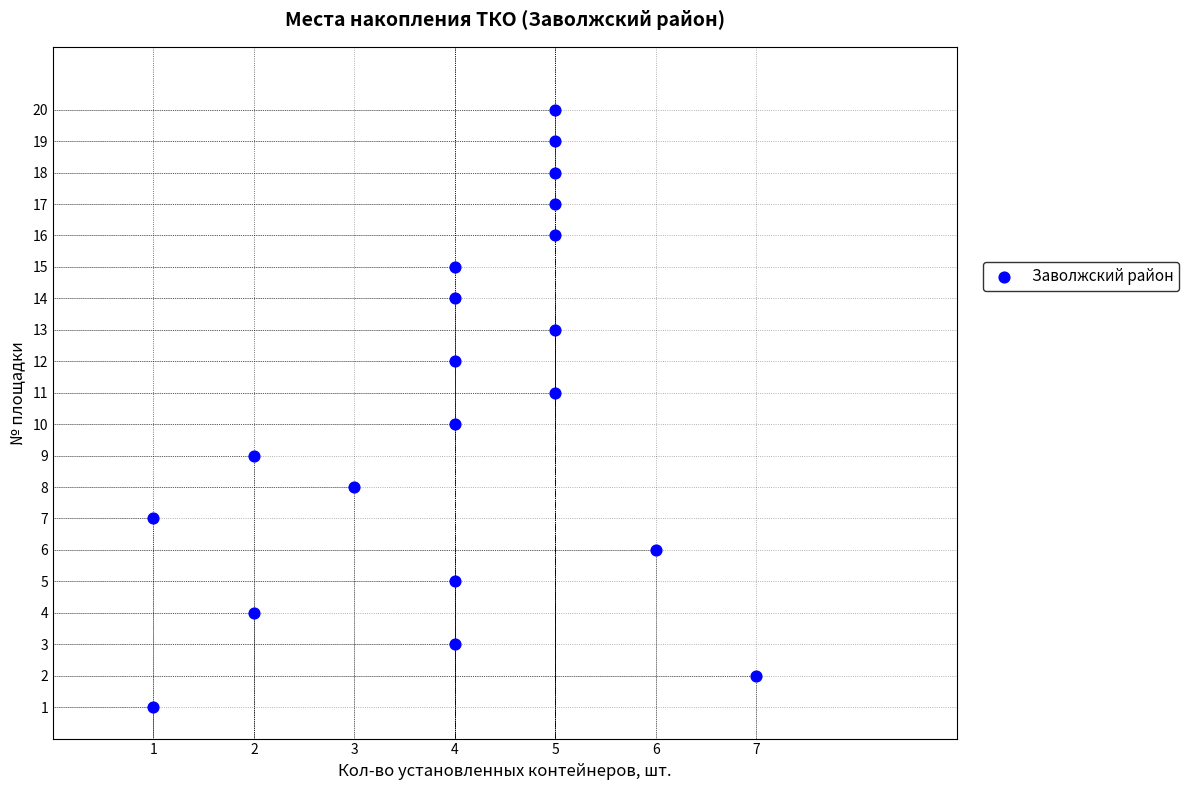

What is the range of X values (max minus min)?

6